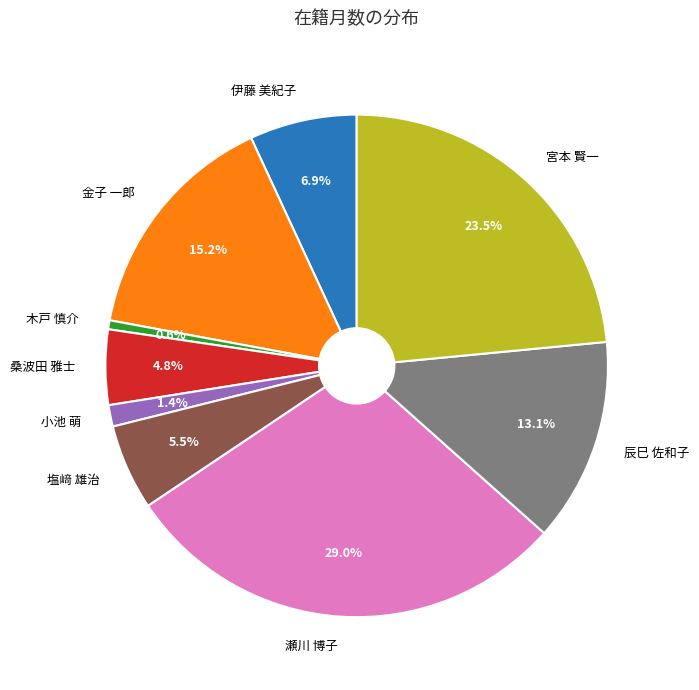

Which category has the smallest portion of the pie?

木戸 慎介